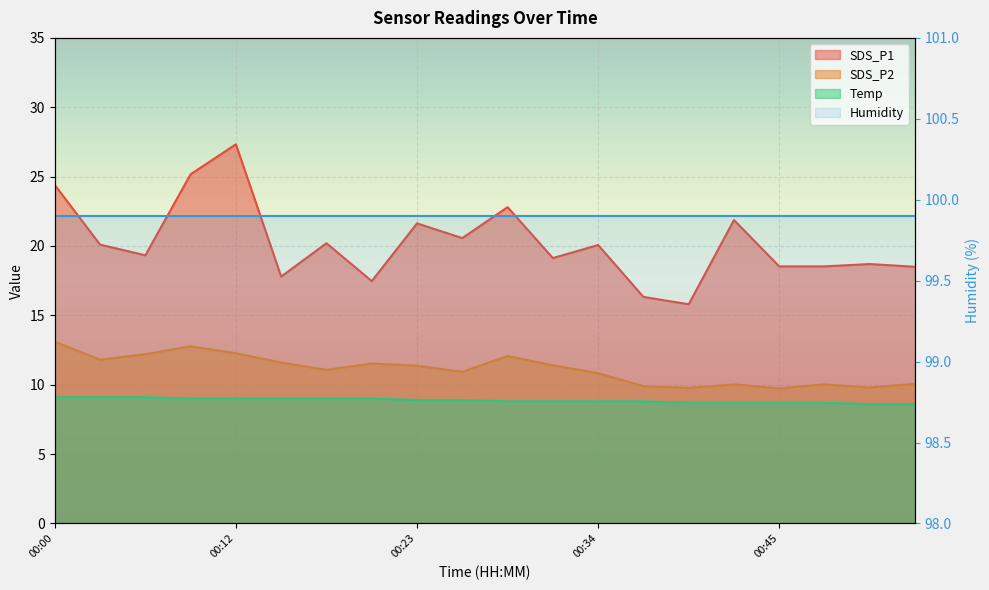

What is the highest value of the SDS_P1 series?

27.3